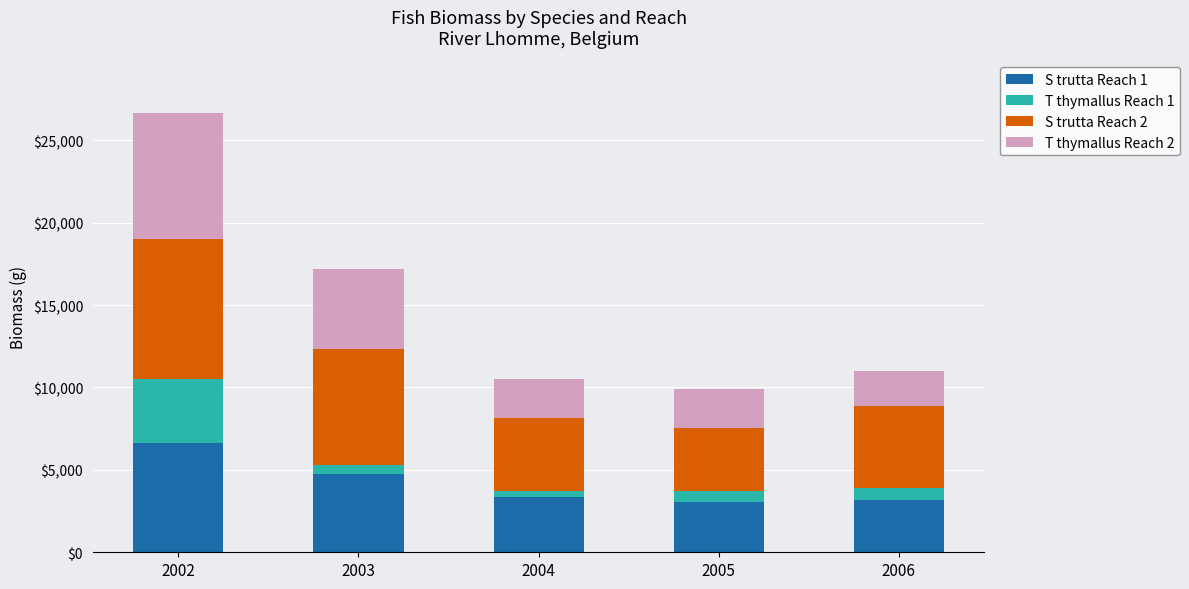

At which category is the sum across all series the highest?

2002